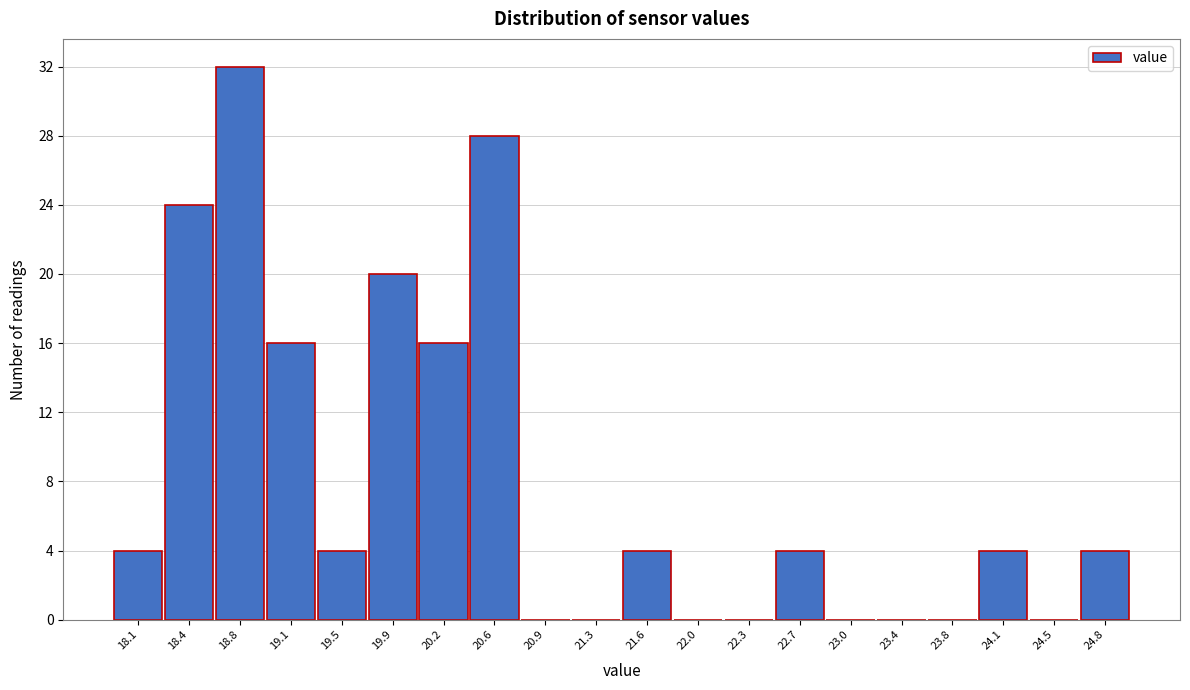

Reading left to right, list every bar in this chart as the range it spans on the x-axis followed by its height. Neither the bar edges nor the heights are printed on the chart, so give them approximately, as read against the axes.

17.900 to 18.255: 4
18.255 to 18.610: 24
18.610 to 18.965: 32
18.965 to 19.320: 16
19.320 to 19.675: 4
19.675 to 20.030: 20
20.030 to 20.385: 16
20.385 to 20.740: 28
20.740 to 21.095: 0
21.095 to 21.450: 0
21.450 to 21.805: 4
21.805 to 22.160: 0
22.160 to 22.515: 0
22.515 to 22.870: 4
22.870 to 23.225: 0
23.225 to 23.580: 0
23.580 to 23.935: 0
23.935 to 24.290: 4
24.290 to 24.645: 0
24.645 to 25.000: 4